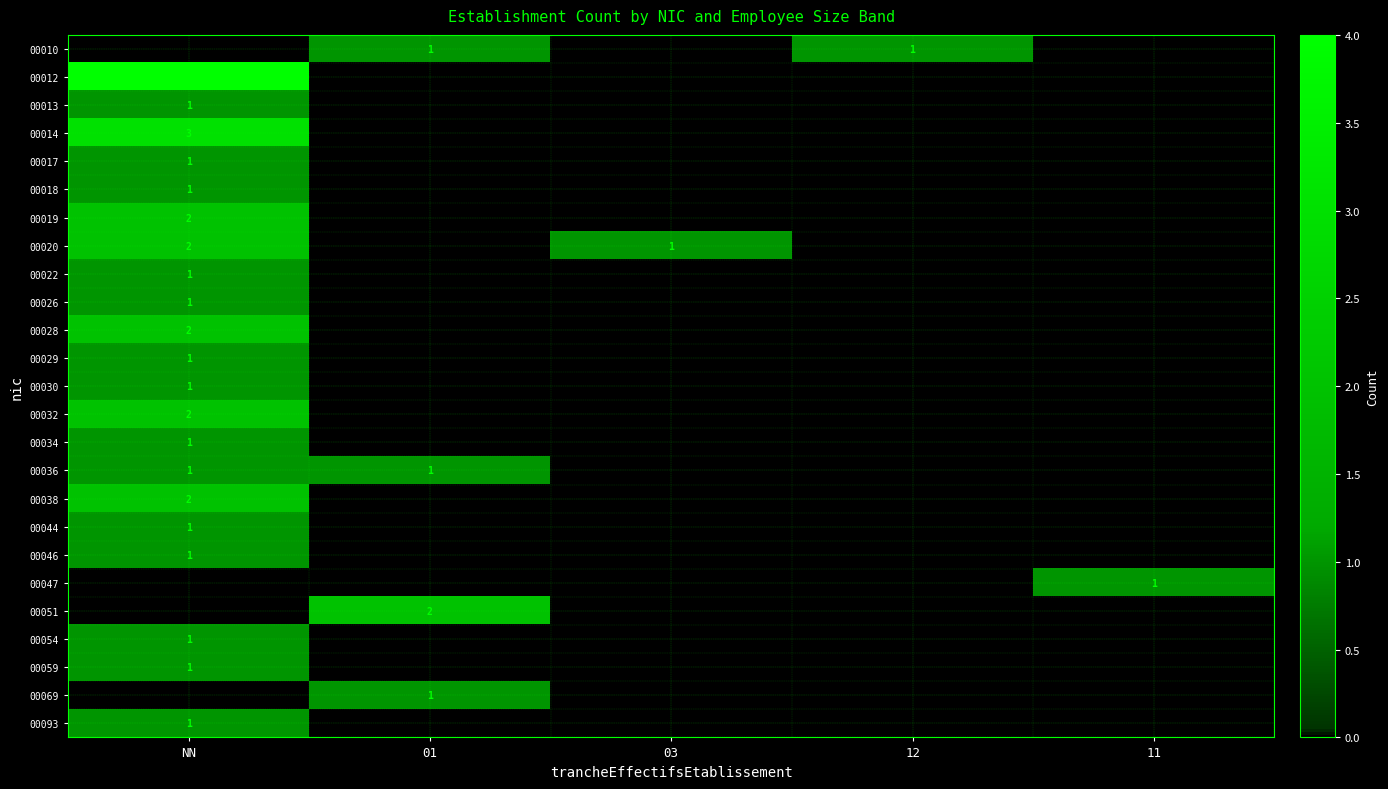

Is it true that 00044 equals 1 at NN?

True